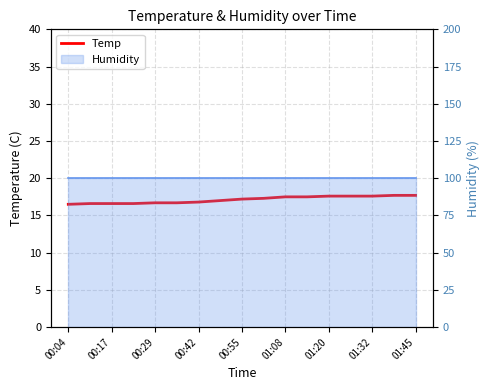

What is the sum of all values?

291.2